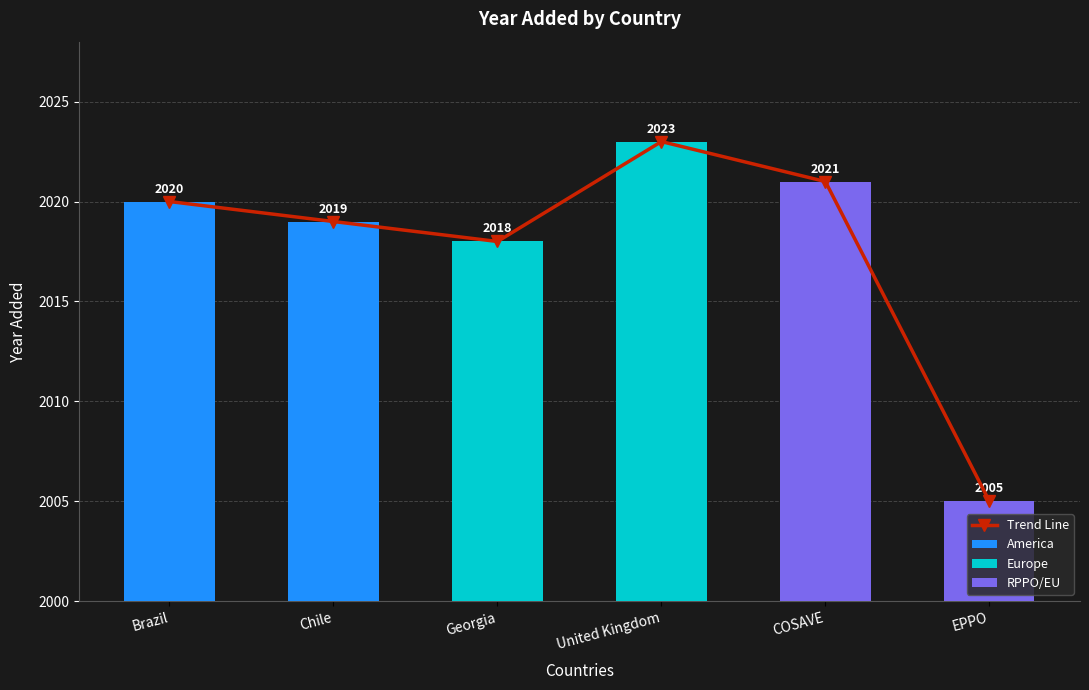

How many values exceed 2020?

2